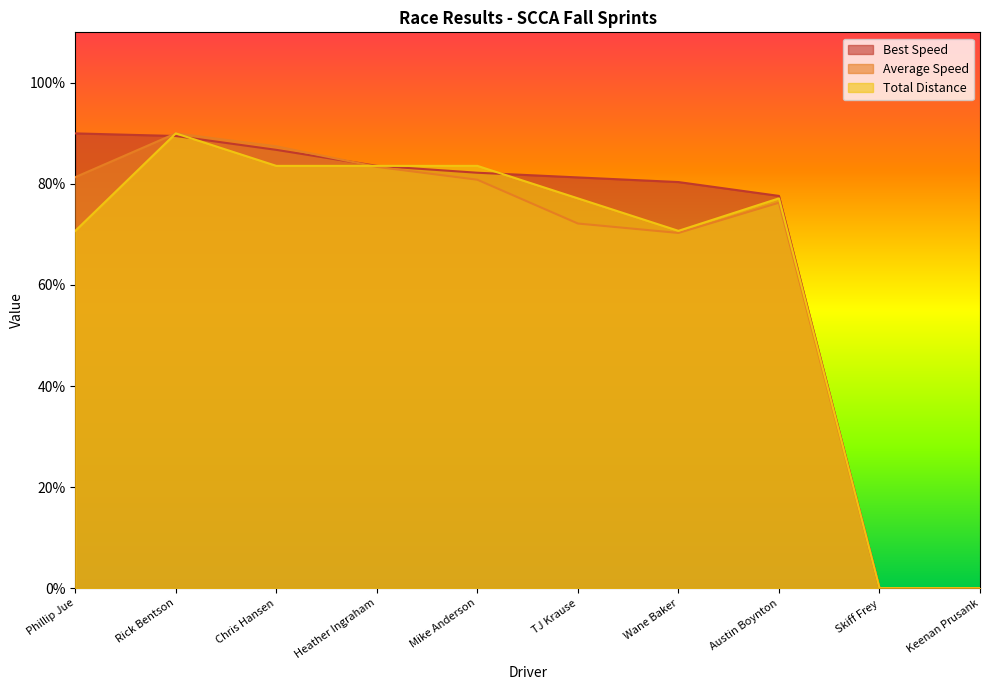

What is the approximate value of Average Speed at Wane Baker?

70.3